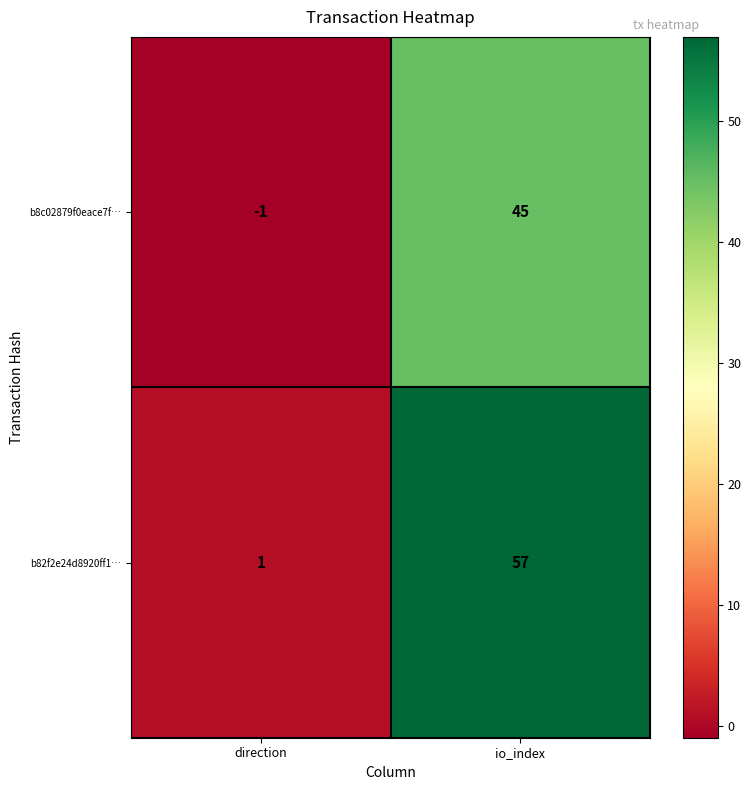

List the series in order of their peak value, highest first.

b82f2e24d8920ff1…, b8c02879f0eace7f…